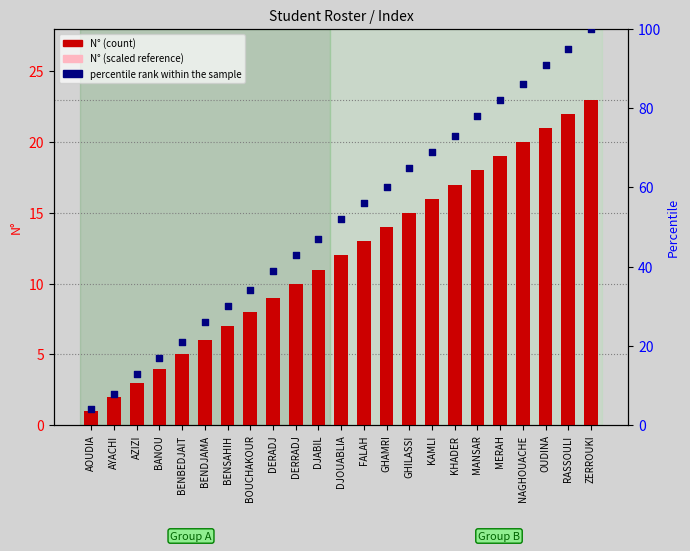

Which series has the largest total across all categories?

percentile rank within the sample